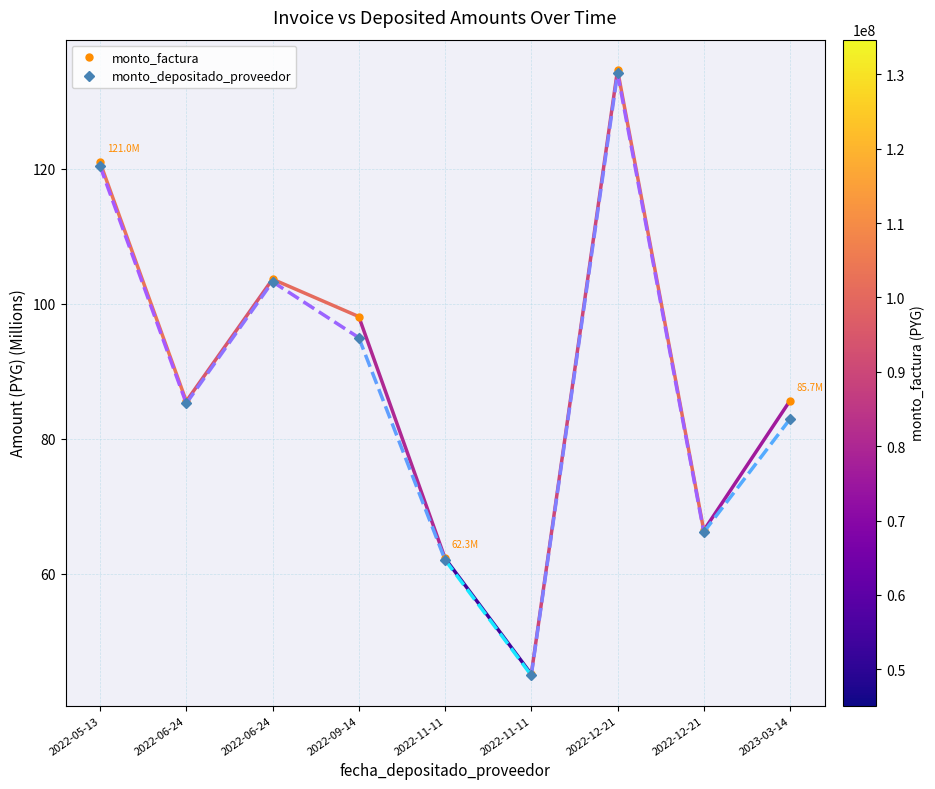

List the series in order of their overall mean, highest first.

monto_factura, monto_depositado_proveedor